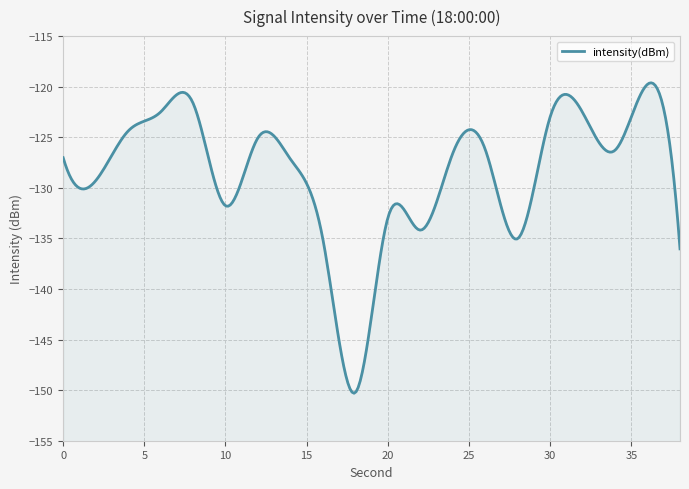

Is it true that the value at 0 is -127.0?

True